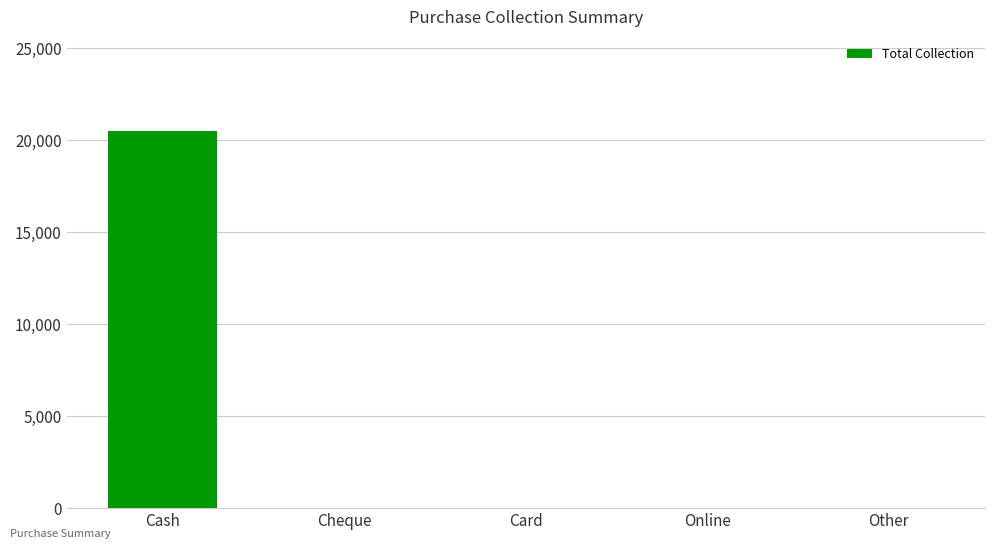

What is the sum of all values?

20499